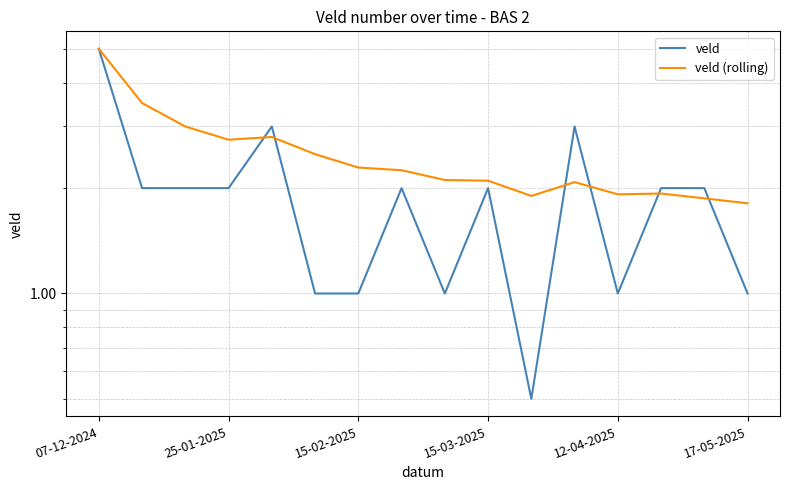

Which series has the largest total across all categories?

veld (rolling)